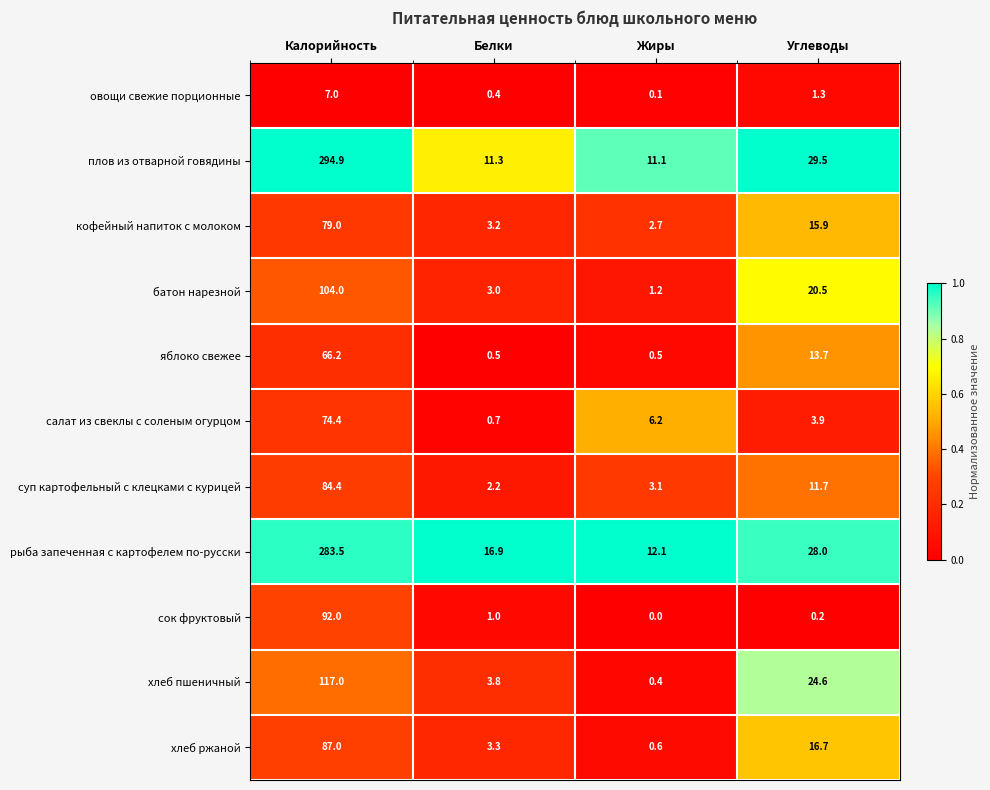

Between Жиры and Углеводы, which series saw the biggest shift?

хлеб пшеничный